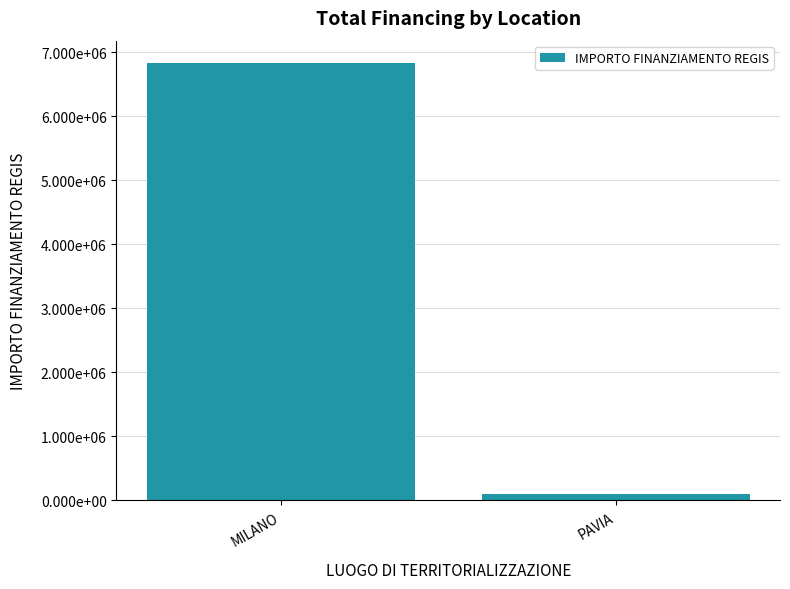

Is it true that the value at MILANO is 3133653?

False